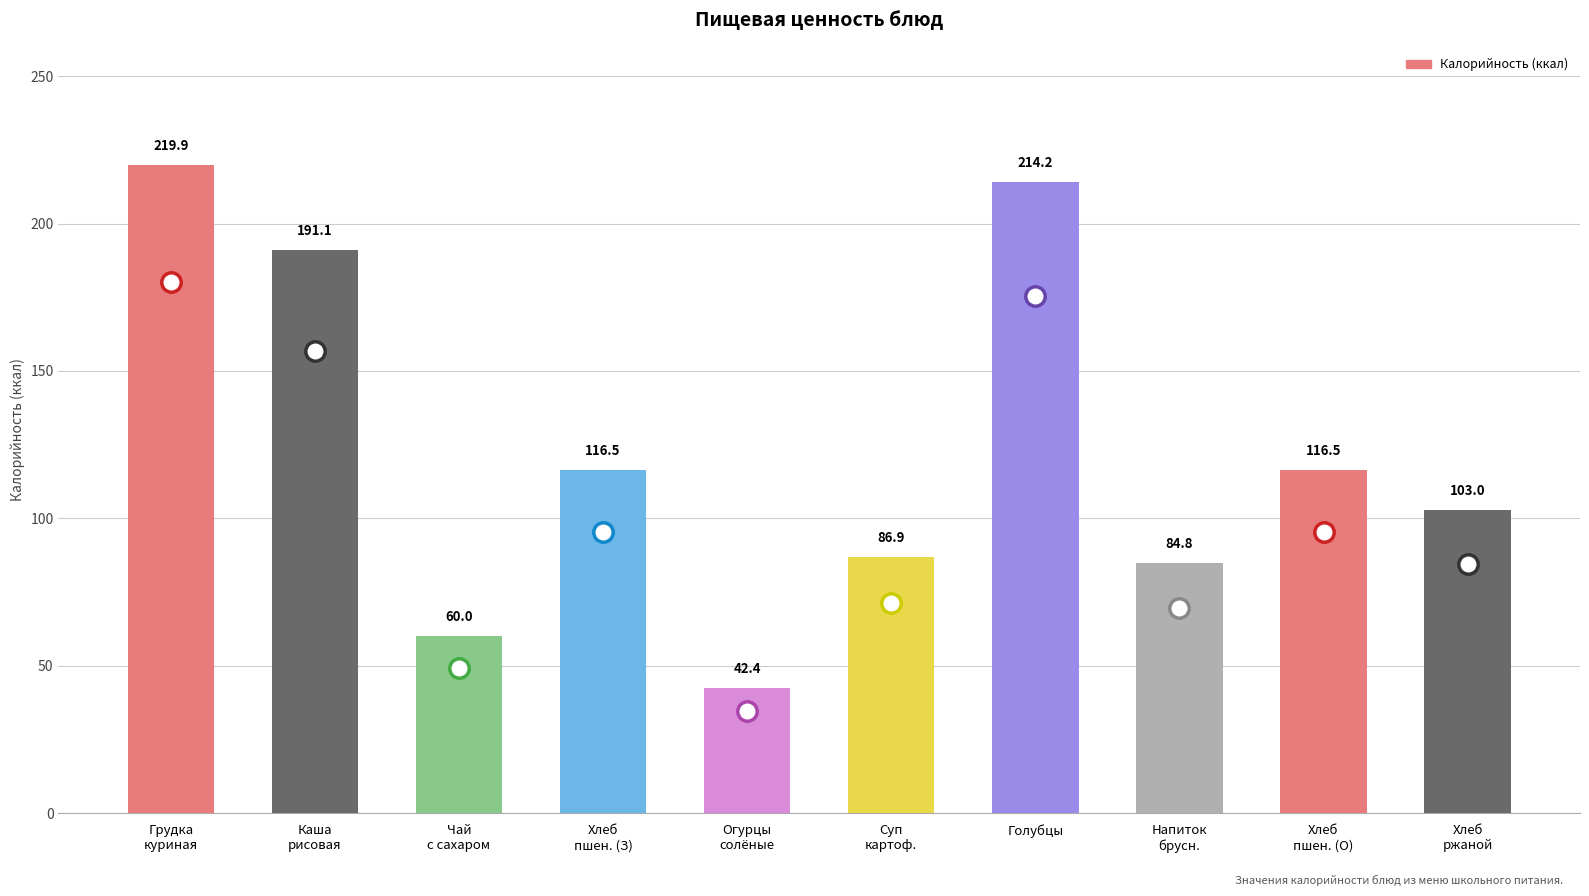

How many bars are there in total?

10